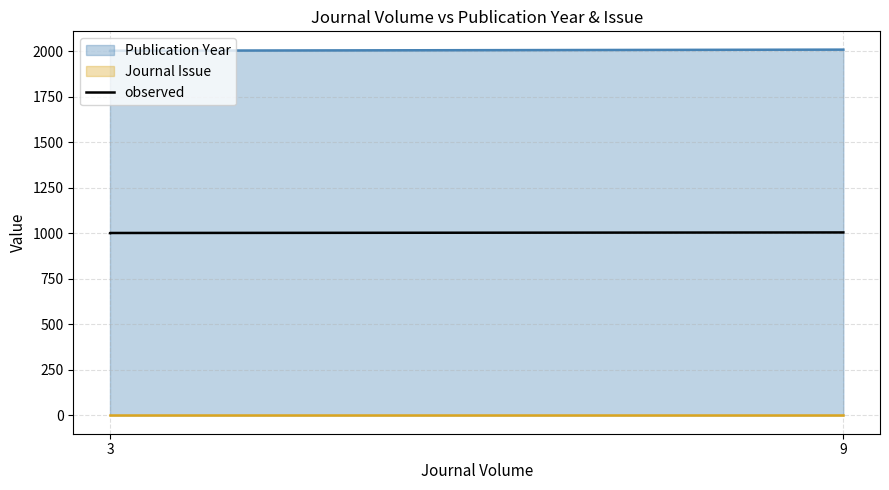

How many data points are less than 1004?

2